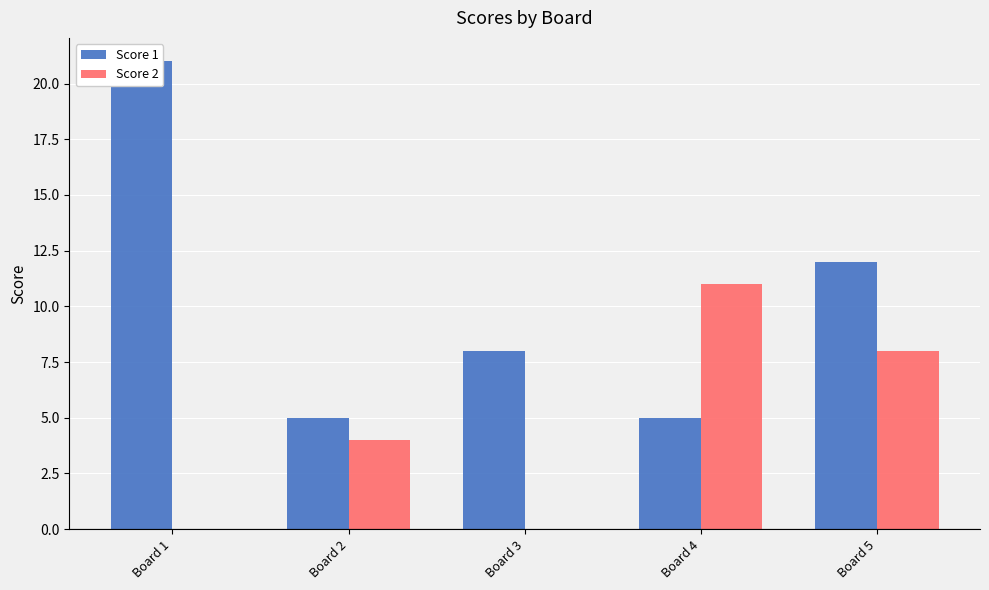

How many bars are there in each group?

2